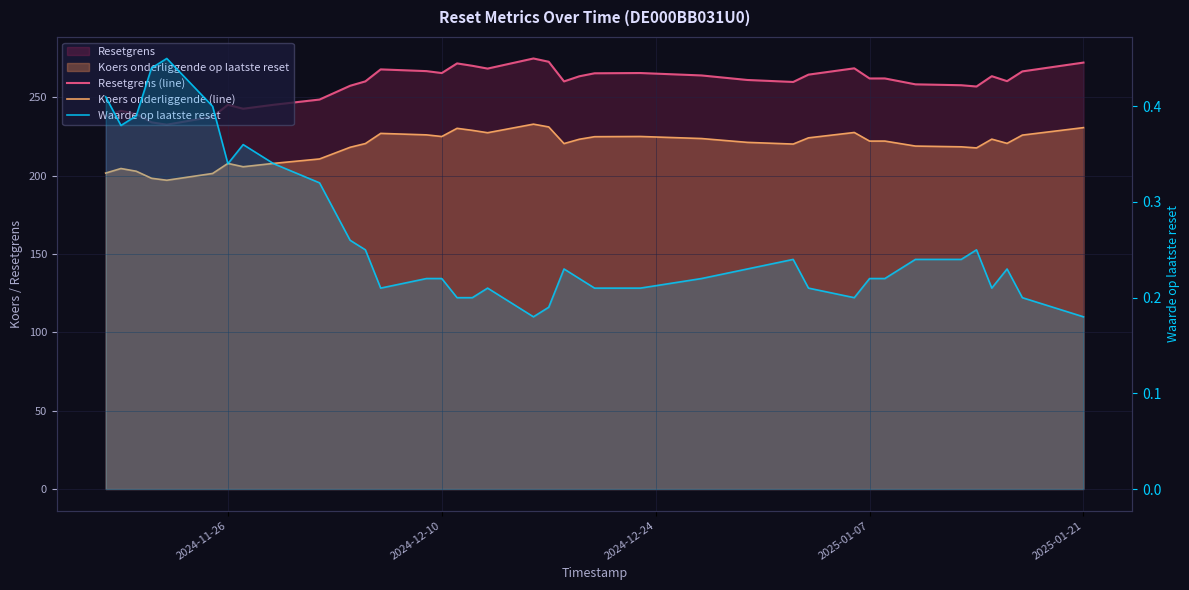

How many values in the Resetgrens (line) series are below 262?

19